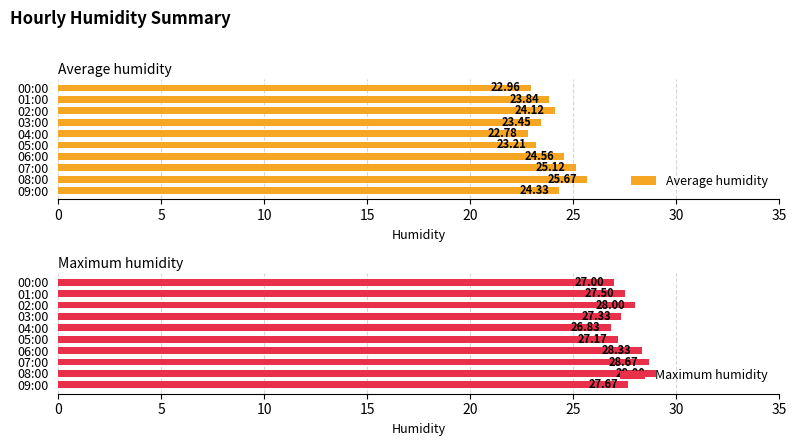

Is it true that Maximum humidity equals 7.7 at 07:00?

False